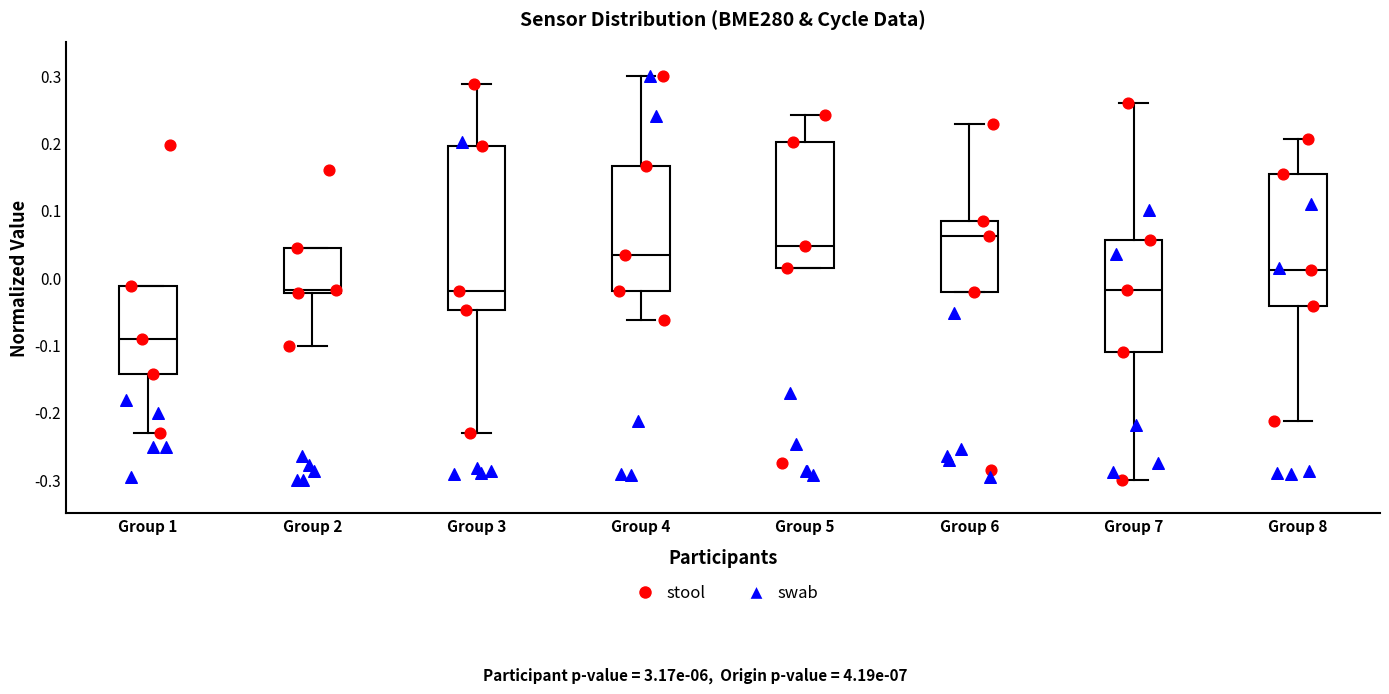

Which box's median line is the highest?

Group 6